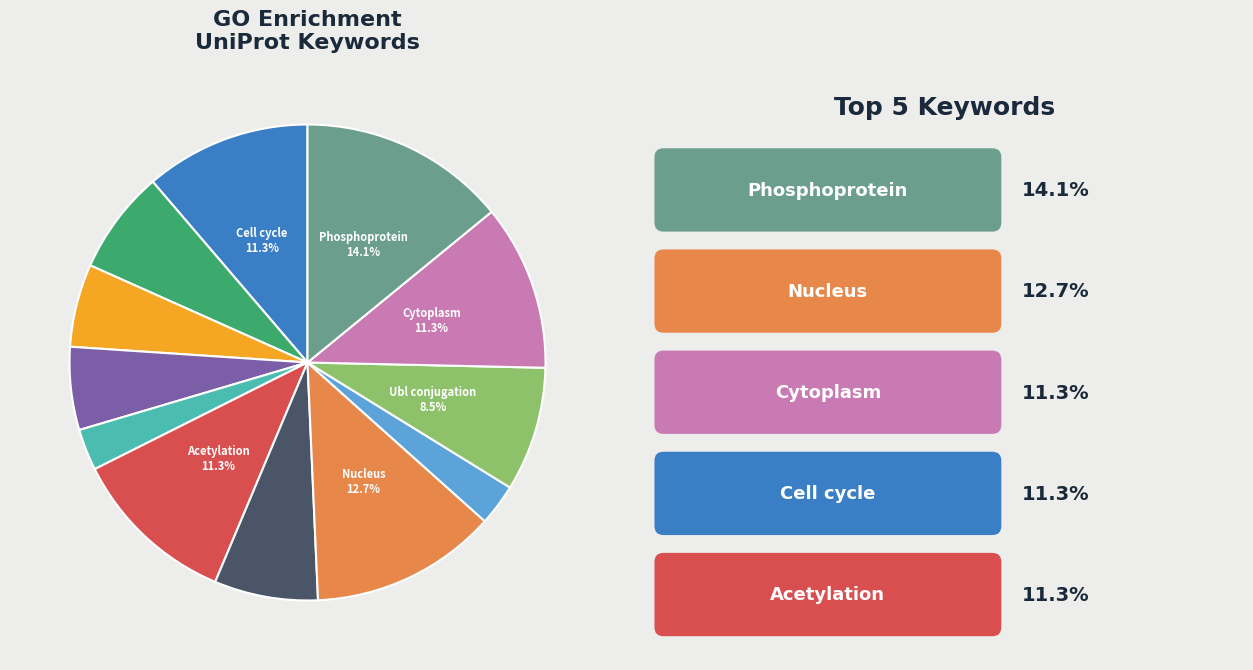

Is there a majority slice in this chart?

No